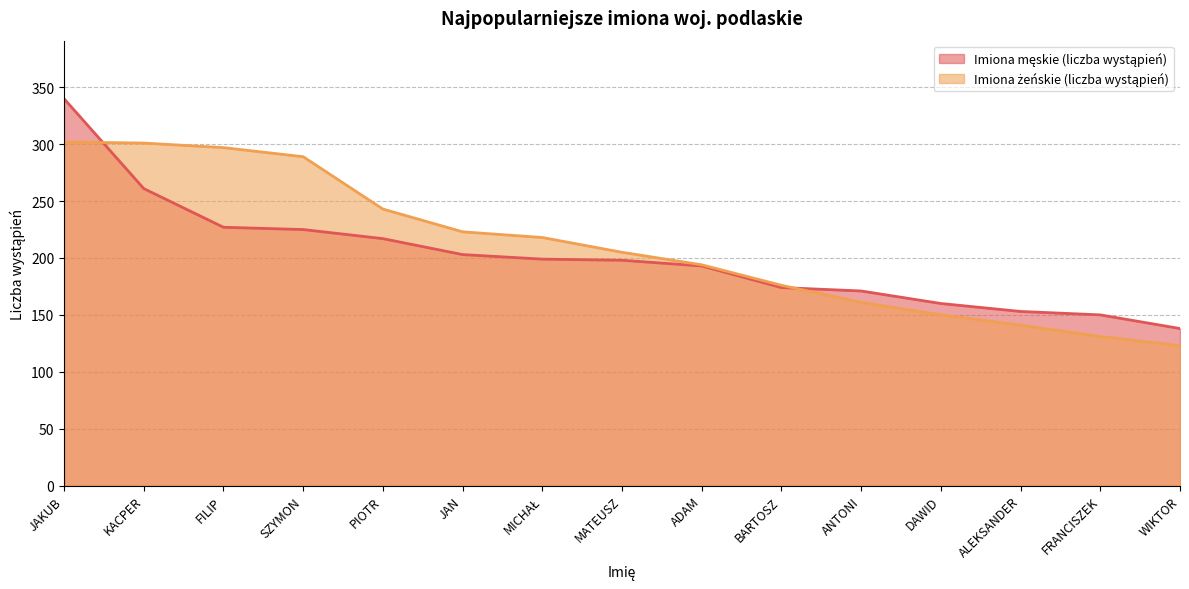

Which has a higher value, FILIP or KACPER?

KACPER